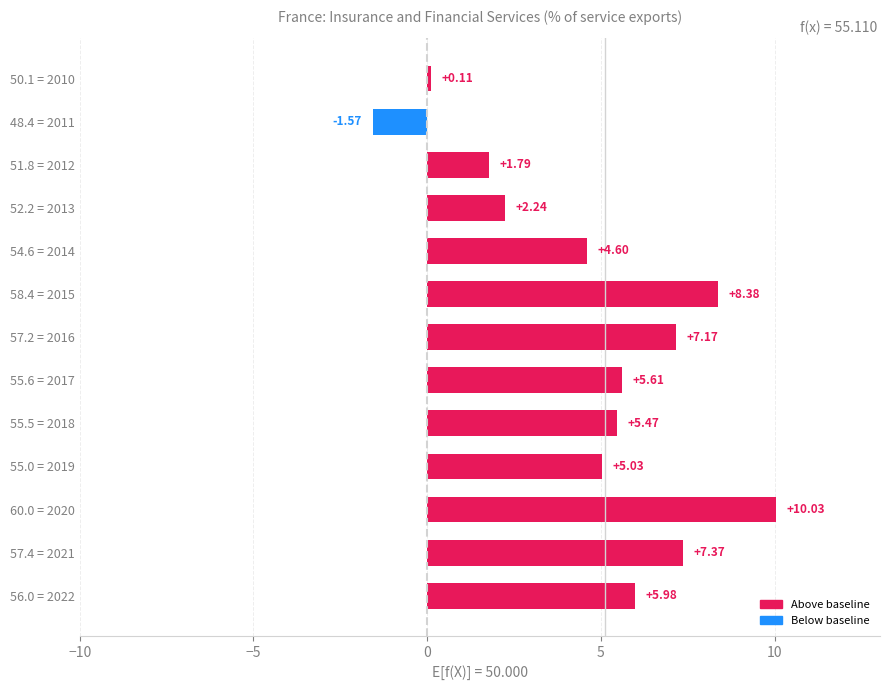

What is the change in value from 58.4 = 2015 to 50.1 = 2010?

-8.3